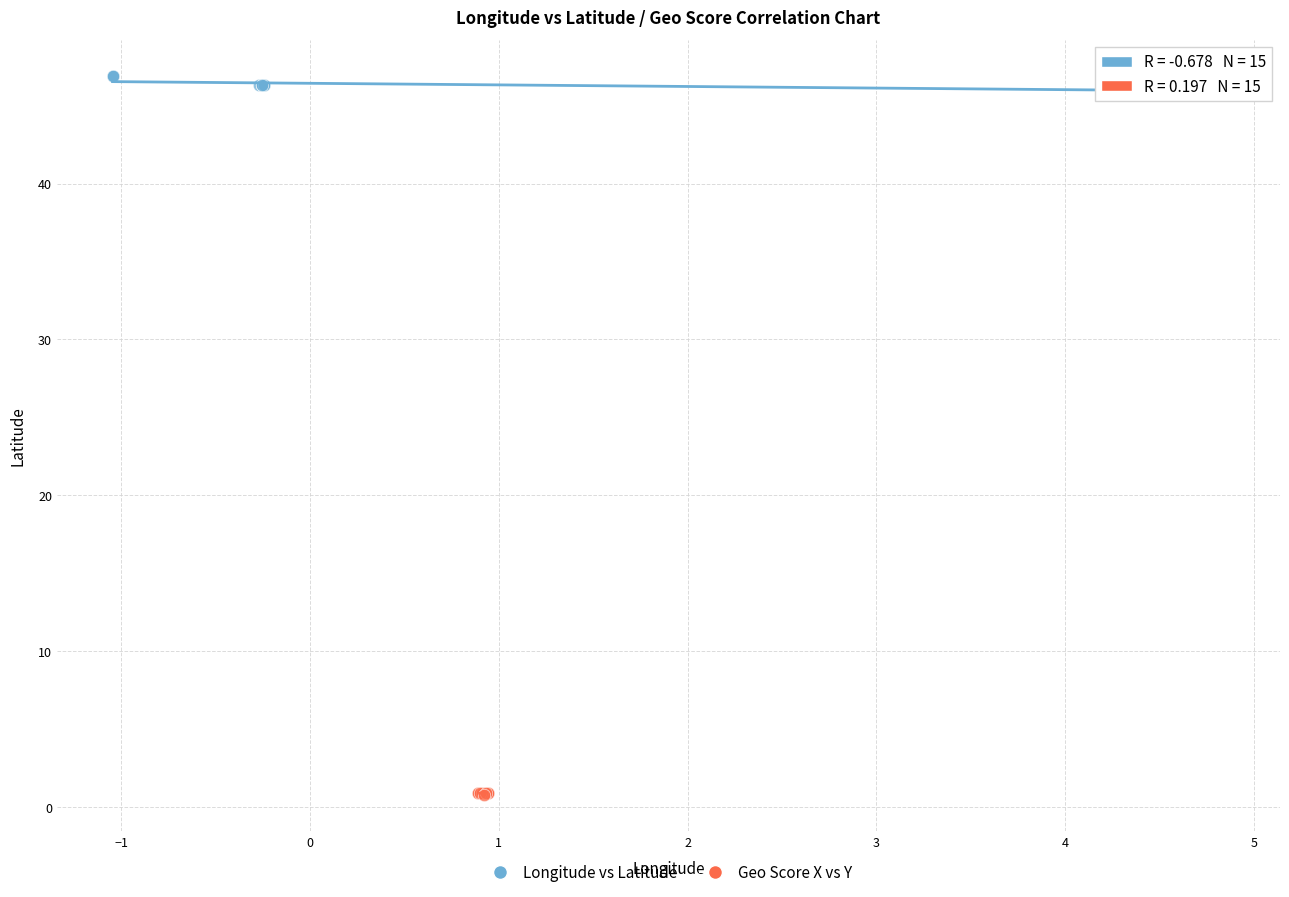

Which series contains the lowest Y value?

Geo Score X vs Y